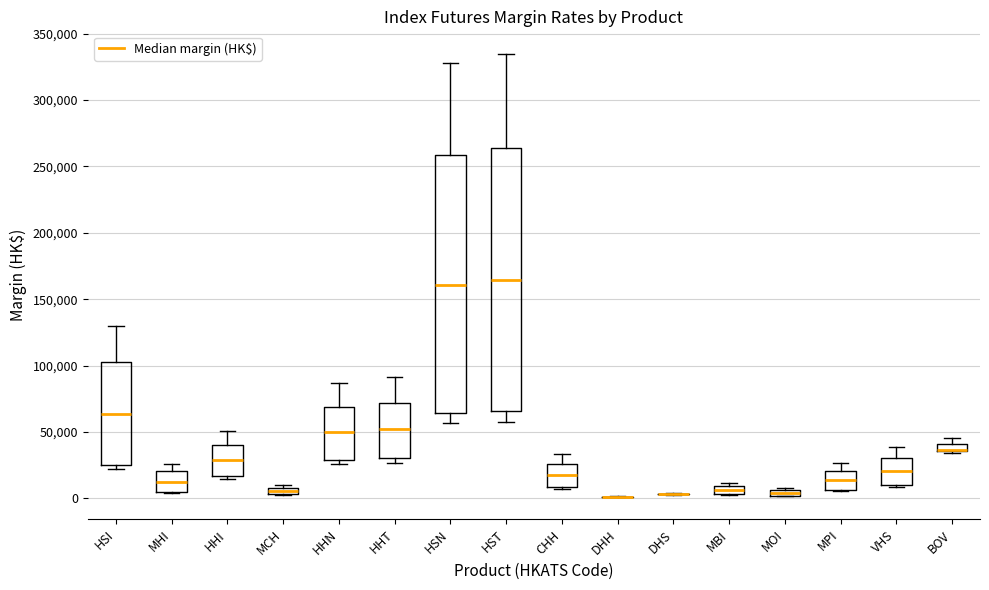

Where does the upper whisker of the box for MHI end on the y-axis? The values are not printed on the chart, so give them approximately, as read against the axis.

25000